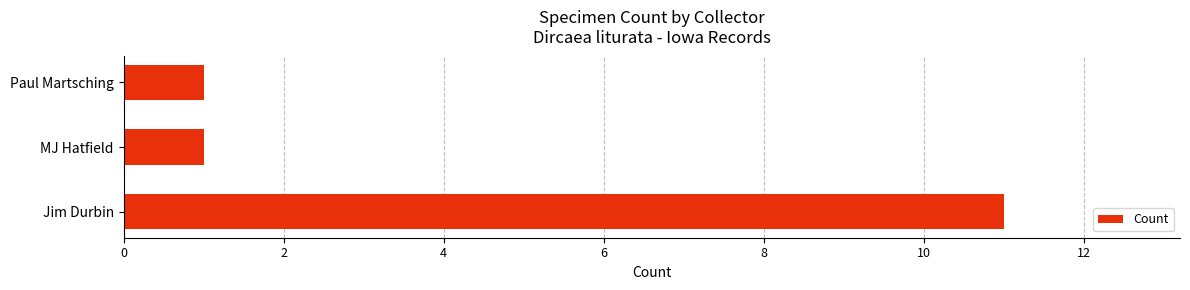

Reading bottom to top, list all the values displayed in this chart.

Jim Durbin=11	MJ Hatfield=1	Paul Martsching=1